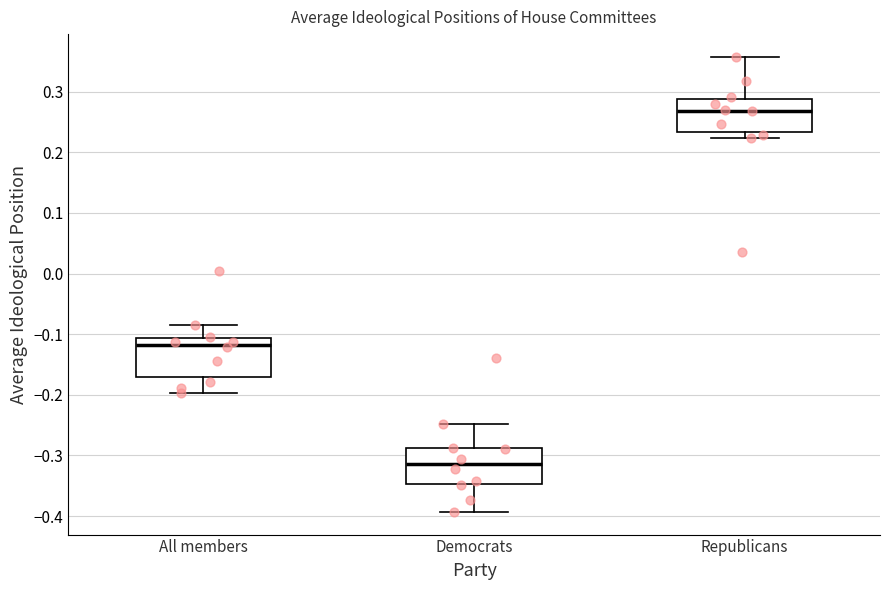

Reading left to right, read every box against the y-axis: the position of its median line, the range the box covers, and the ends of its whiskers. The values are not printed on the chart, so give them approximately, as read against the axis.

All members: median -0.12, box -0.17 to -0.11, whiskers -0.20 to -0.08
Democrats: median -0.31, box -0.35 to -0.29, whiskers -0.39 to -0.25
Republicans: median 0.27, box 0.23 to 0.29, whiskers 0.22 to 0.36